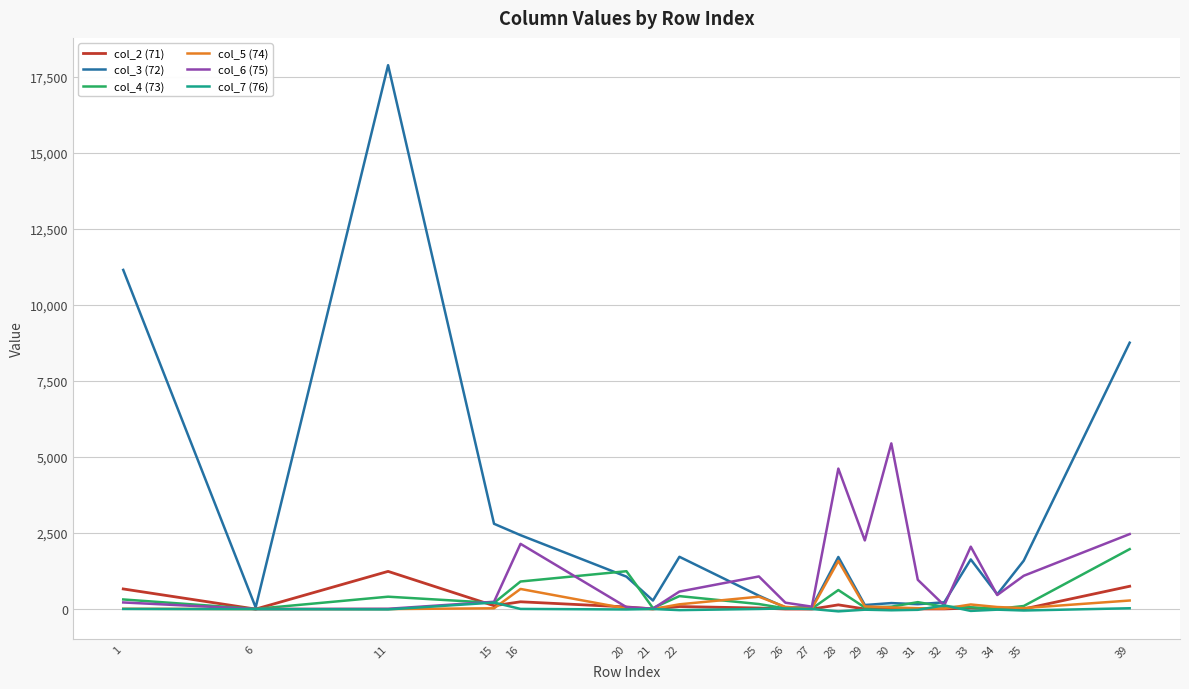

How many values in the col_7 (76) series exceed 0?

9